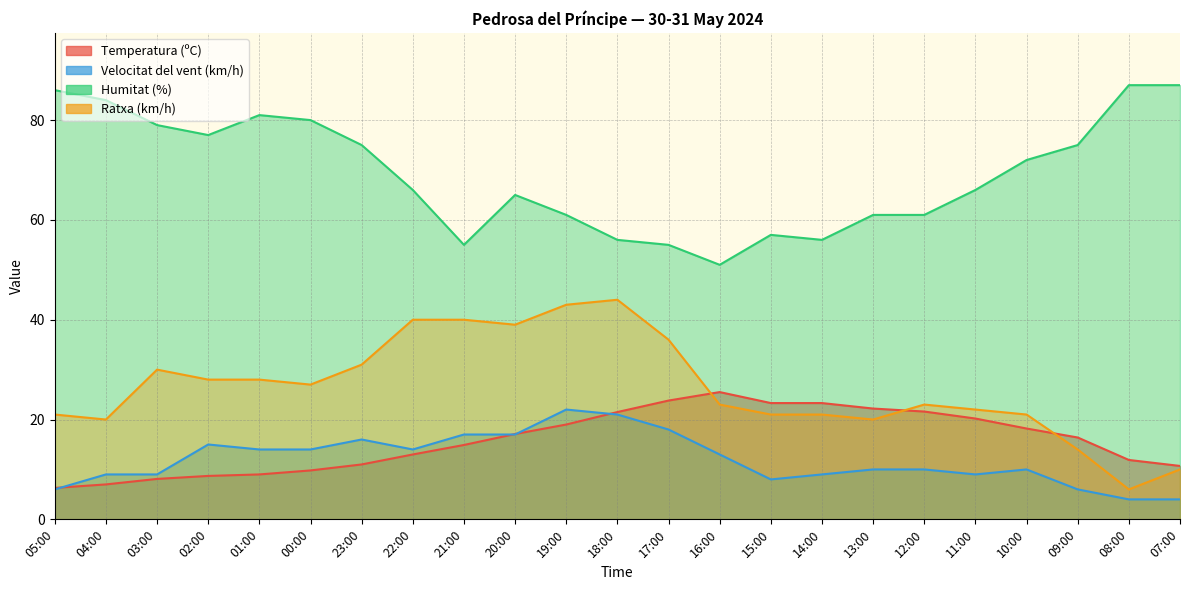

True or false: Temperatura (ºC) has more than 2 points higher than both neighbors.

False